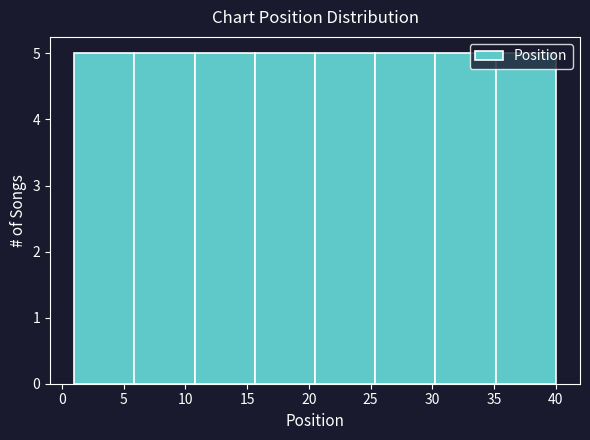

Reading left to right, transcribe this chart: for each bar, give the range it covers on the x-axis and its height. Neither the bar edges nor the heights are printed on the chart, so give them approximately, as read against the axes.

1.0 to 6.0: 5
6.0 to 11.0: 5
11.0 to 15.5: 5
15.5 to 20.5: 5
20.5 to 25.5: 5
25.5 to 30.5: 5
30.5 to 35.0: 5
35.0 to 40.0: 5